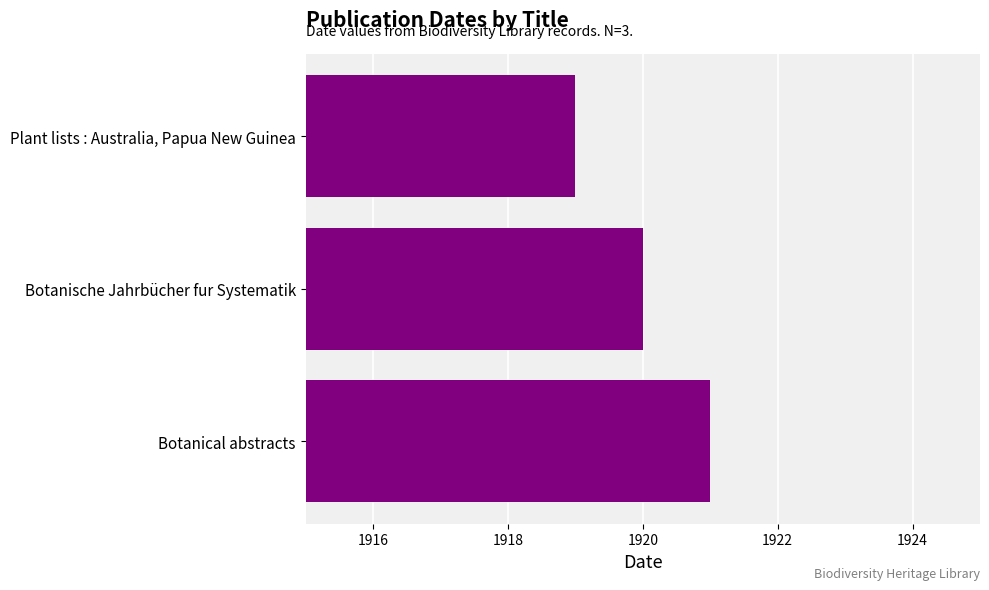

Approximately how many times larger is the value at Botanische Jahrbücher fur Systematik compared to Botanical abstracts?

1.0